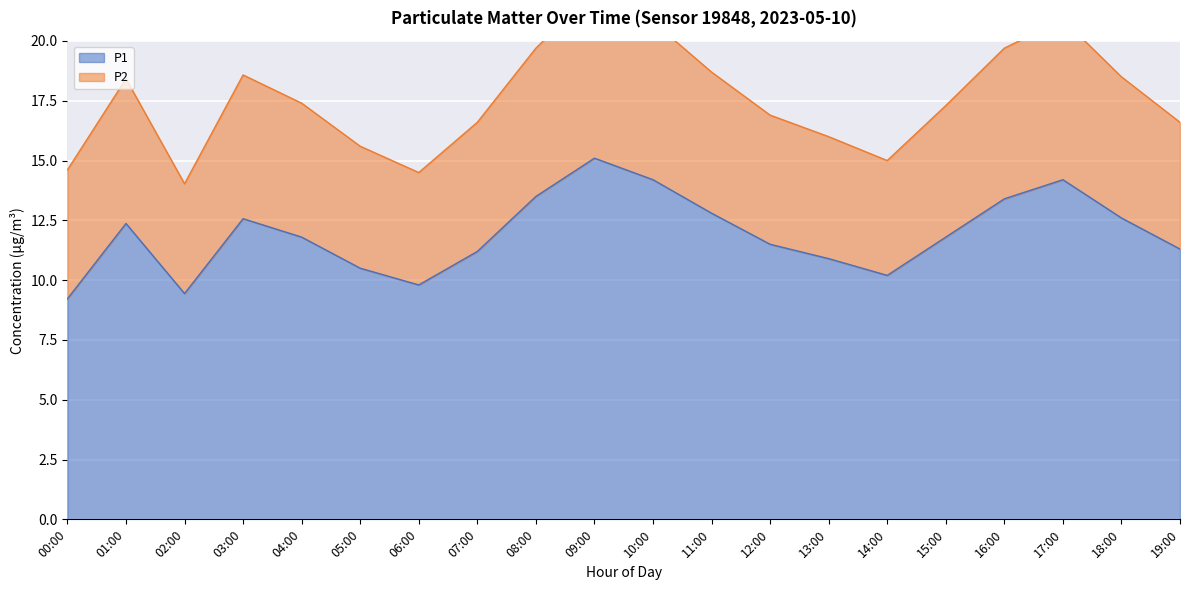

How many data points does each series have?

20